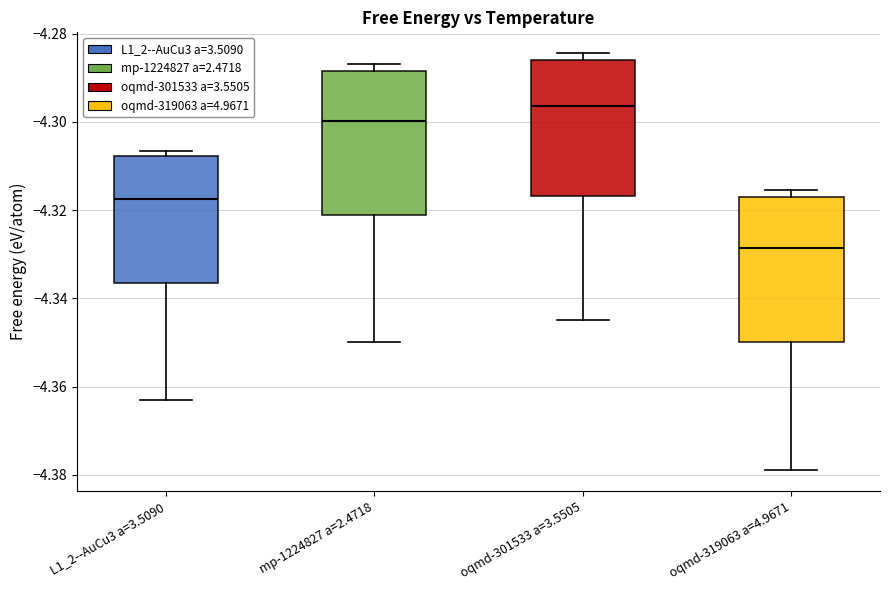

Reading left to right, read every box against the y-axis: the position of its median line, the range the box covers, and the ends of its whiskers. The values are not printed on the chart, so give them approximately, as read against the axis.

L1_2--AuCu3 a=3.5090: median -4.318, box -4.336 to -4.308, whiskers -4.362 to -4.306
mp-1224827 a=2.4718: median -4.300, box -4.322 to -4.288, whiskers -4.350 to -4.286
oqmd-301533 a=3.5505: median -4.296, box -4.316 to -4.286, whiskers -4.344 to -4.284
oqmd-319063 a=4.9671: median -4.328, box -4.350 to -4.318, whiskers -4.378 to -4.316